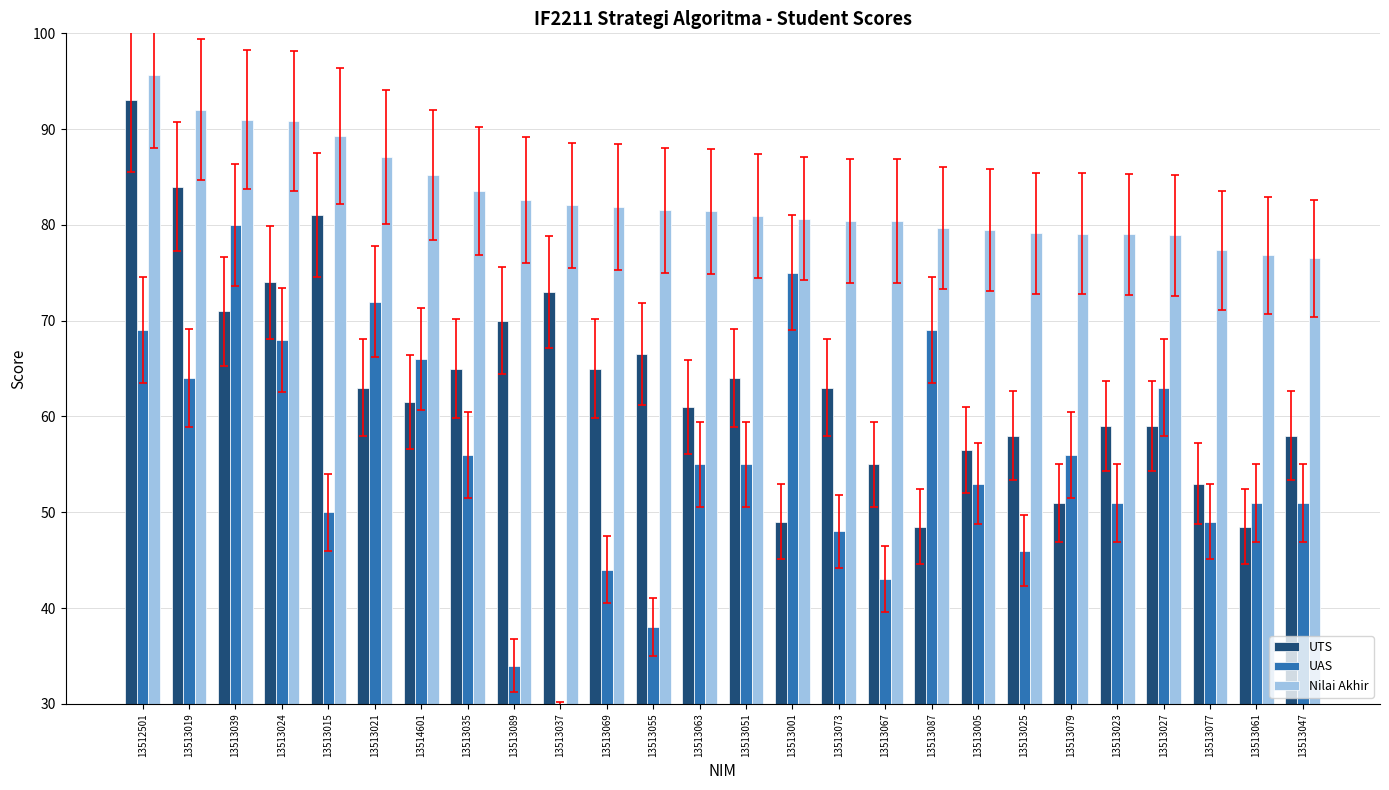

Reading left to right, list all the values displayed in this chart.

UTS: 13512501=93.0	13513019=84.0	13513039=71.0	13513024=74.0	13513015=81.0	13513021=63.0	13514601=61.5	13513035=65.0	13513089=70.0	13513037=73.0	13513069=65.0	13513055=66.5	13513063=61.0	13513051=64.0	13513001=49.0	13513073=63.0	13513067=55.0	13513087=48.5	13513005=56.5	13513025=58.0	13513079=51.0	13513023=59.0	13513027=59.0	13513077=53.0	13513061=48.5	13513047=58.0
UAS: 13512501=69.0	13513019=64.0	13513039=80.0	13513024=68.0	13513015=50.0	13513021=72.0	13514601=66.0	13513035=56.0	13513089=34.0	13513037=28.0	13513069=44.0	13513055=38.0	13513063=55.0	13513051=55.0	13513001=75.0	13513073=48.0	13513067=43.0	13513087=69.0	13513005=53.0	13513025=46.0	13513079=56.0	13513023=51.0	13513027=63.0	13513077=49.0	13513061=51.0	13513047=51.0
Nilai Akhir: 13512501=95.7	13513019=92.0	13513039=91.0	13513024=90.8	13513015=89.3	13513021=87.1	13514601=85.2	13513035=83.5	13513089=82.6	13513037=82.0	13513069=81.9	13513055=81.5	13513063=81.4	13513051=80.9	13513001=80.7	13513073=80.4	13513067=80.4	13513087=79.7	13513005=79.5	13513025=79.1	13513079=79.1	13513023=79.0	13513027=78.9	13513077=77.3	13513061=76.8	13513047=76.5